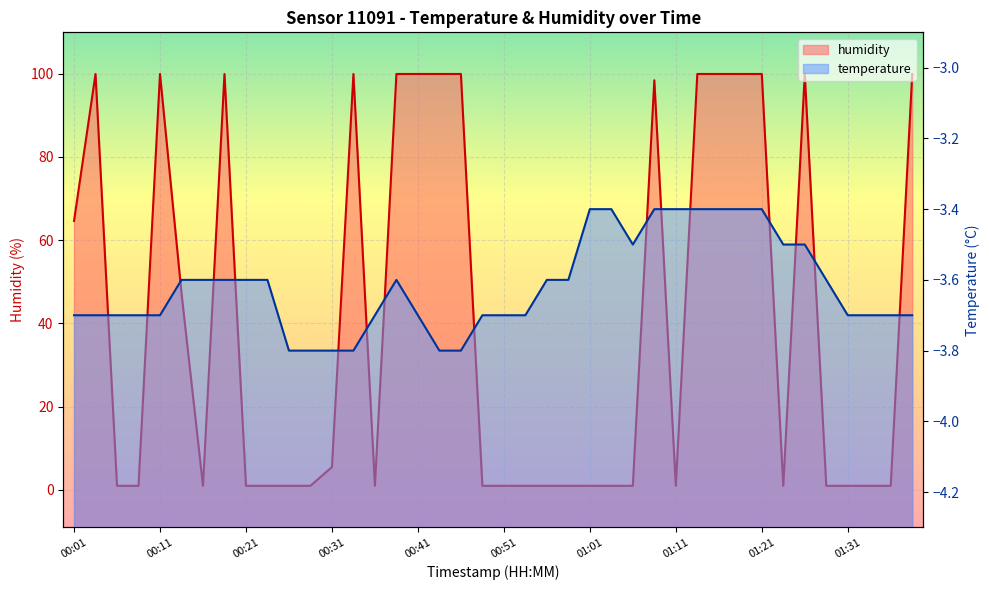

What is the sum of the humidity values at 00:41 and 01:21?

199.8